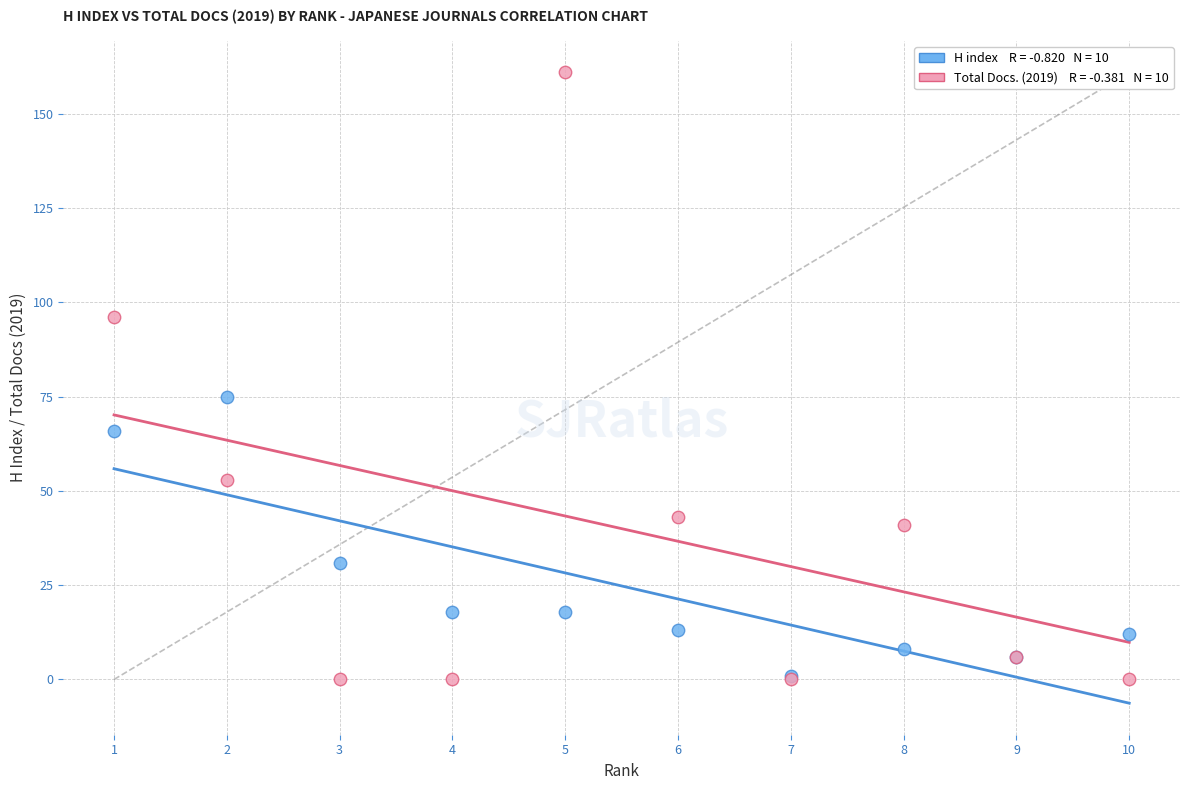

Across all series, what Y value is closest to 80?

75